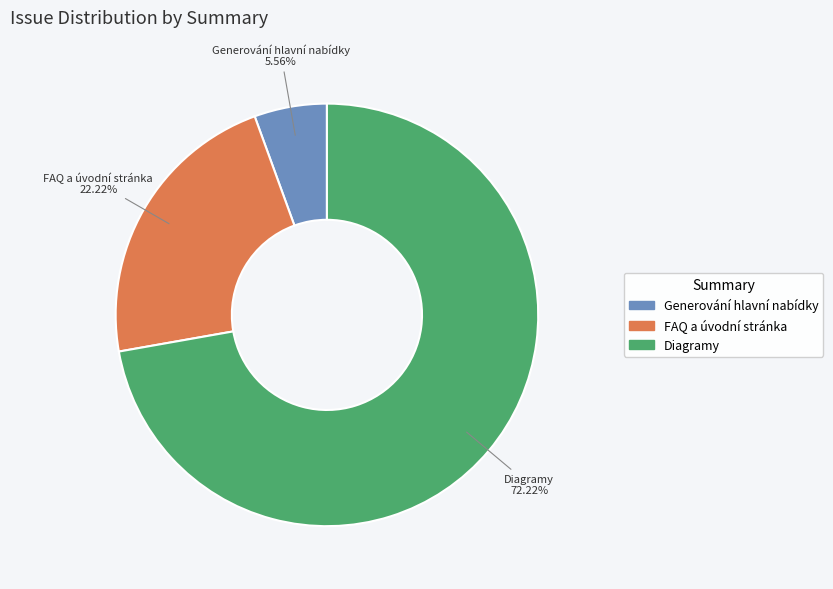

Which category has the smallest portion of the pie?

Generování hlavní nabídky